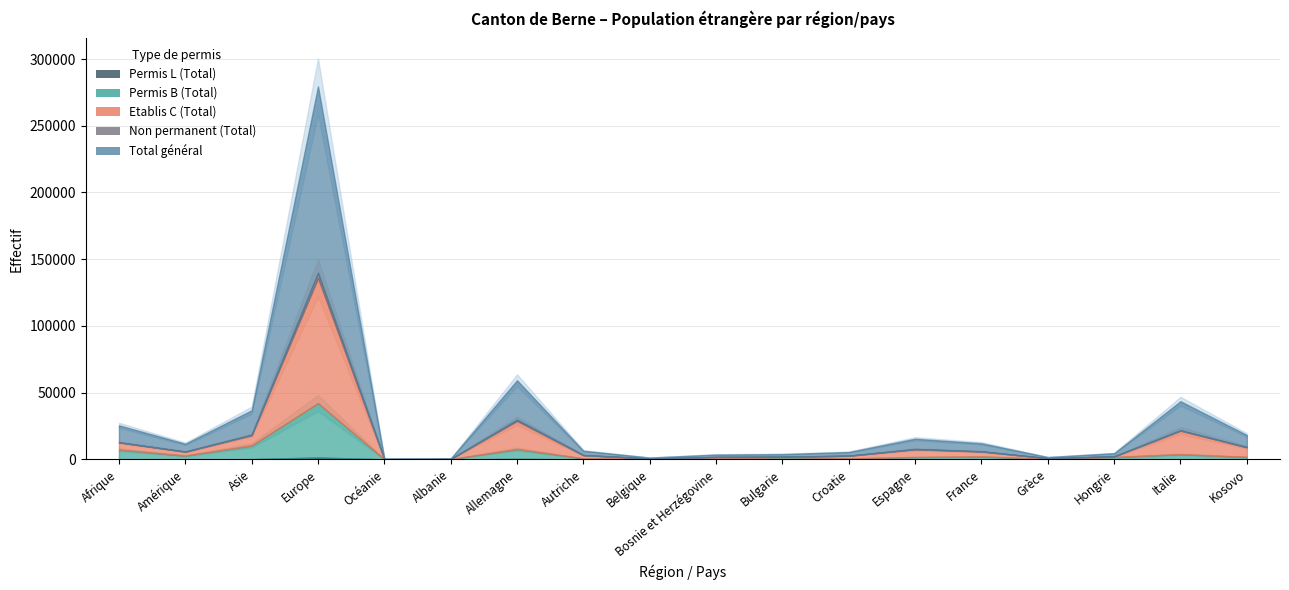

At which category is the sum across all series the highest?

Europe